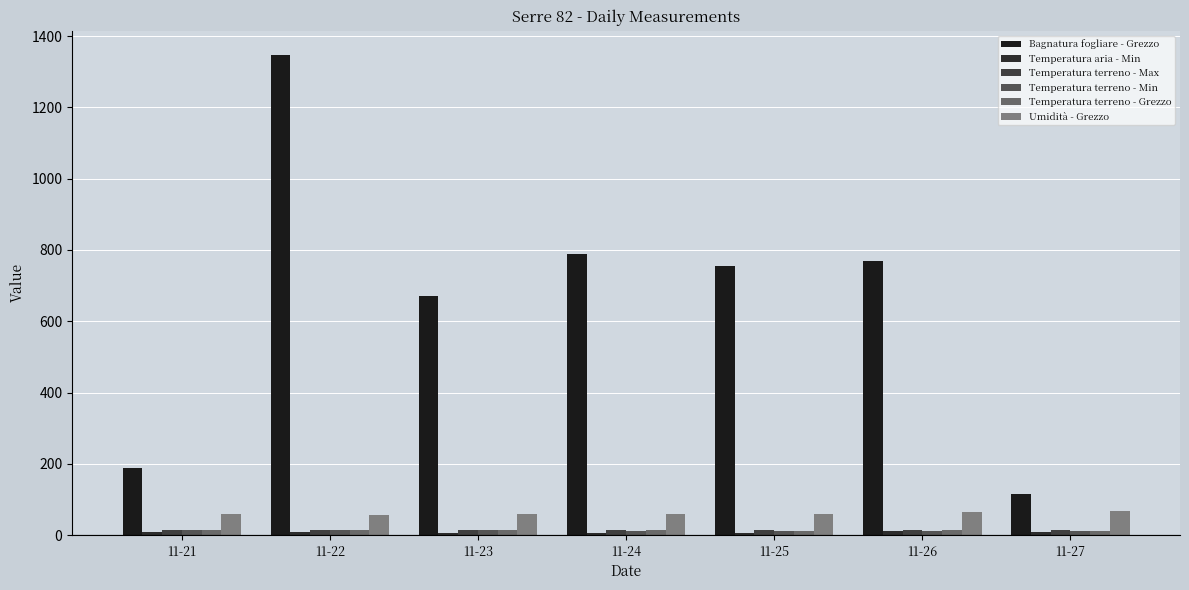

Read the Temperatura terreno - Min value at 11-27.

12.2